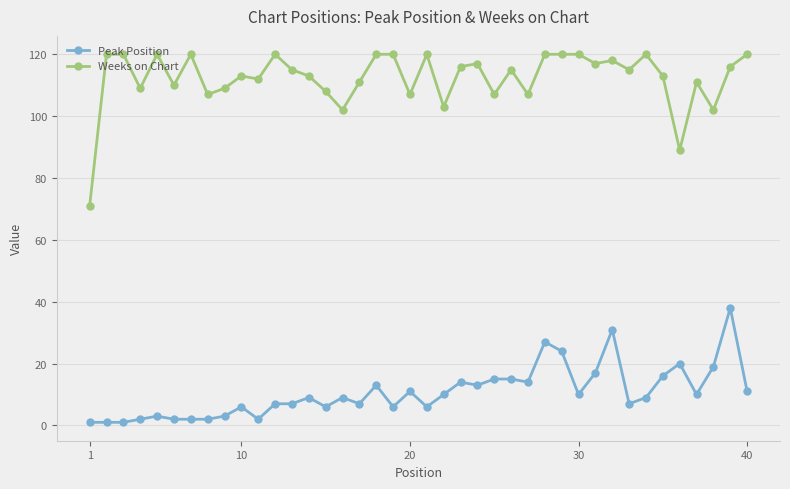

True or false: Weeks on Chart has more than 1 points higher than both neighbors.

True